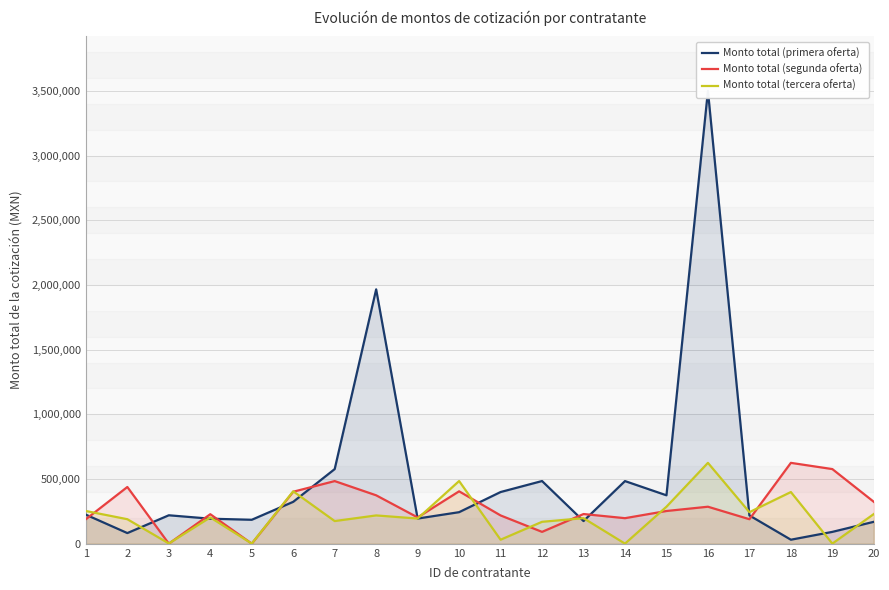

How many intersections are there between Monto total (primera oferta) and Monto total (tercera oferta)?

11